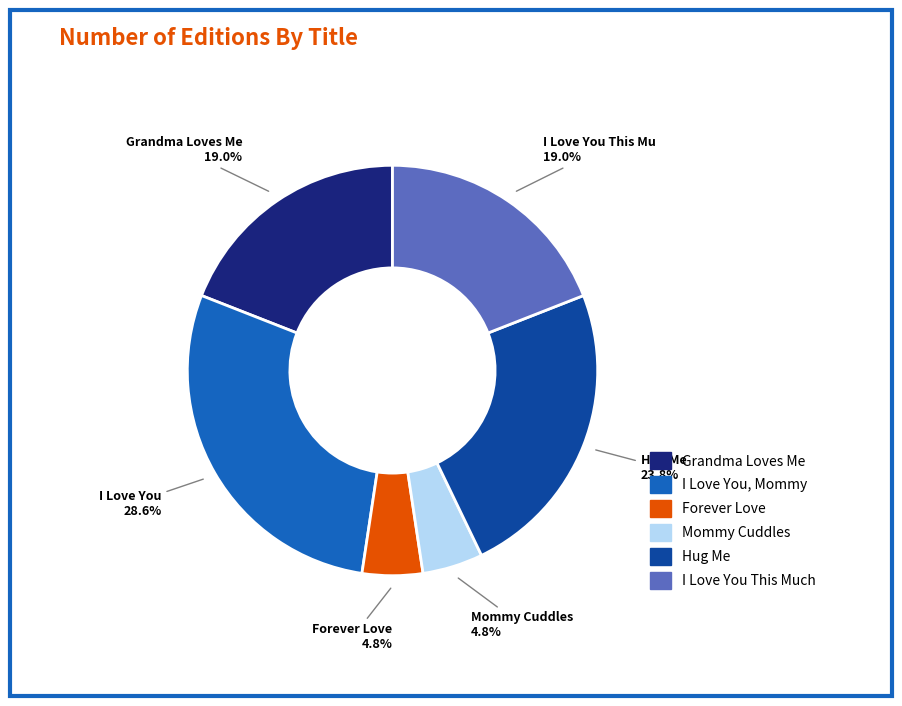

True or false: Hug Me accounts for 24% of the total.

True